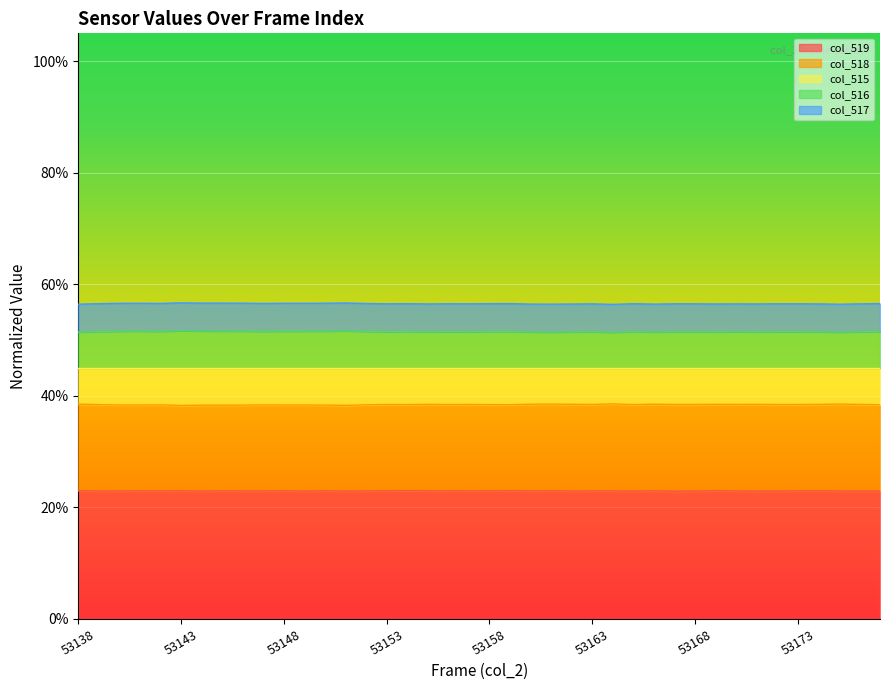

At which label is col_515 closest to 0?

53143